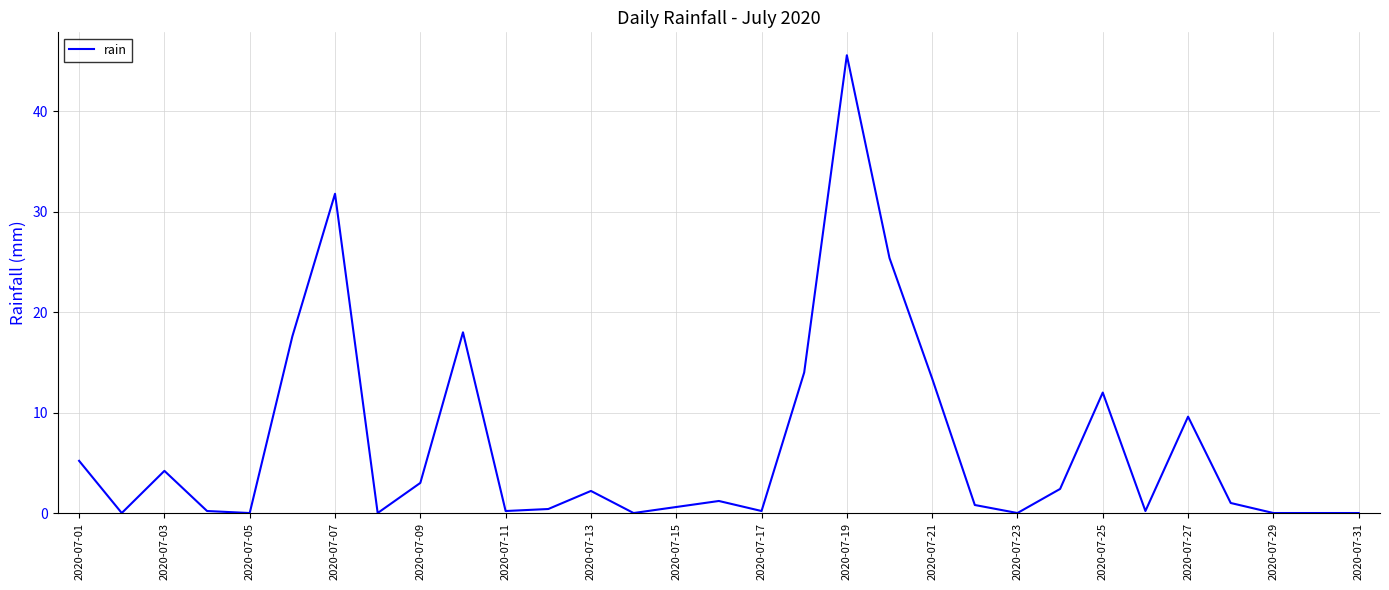

What is the difference between the maximum and minimum values?

45.6